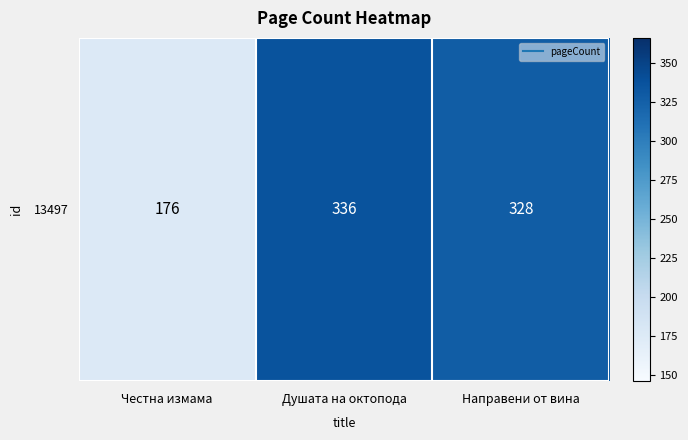

Read the value at Душата на октопода, to the nearest 5.

335